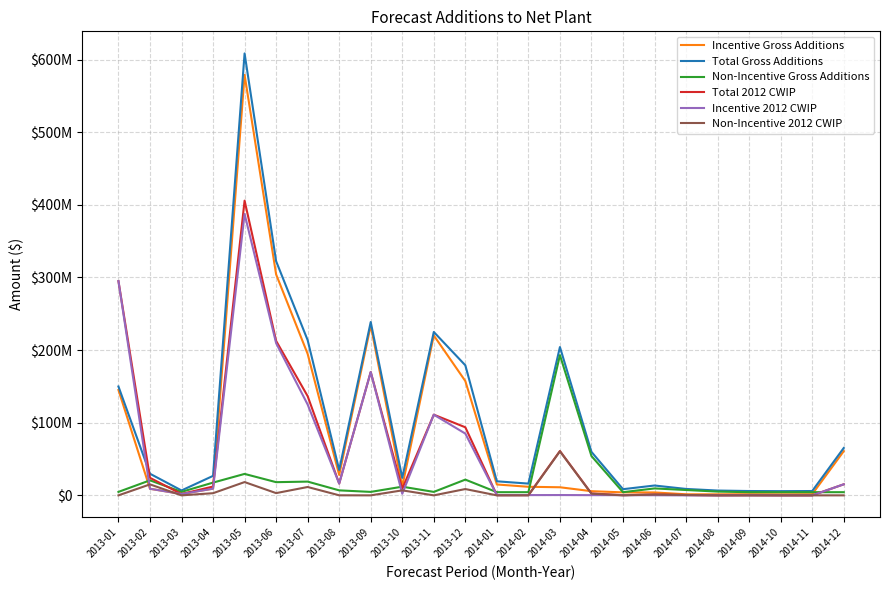

Does the chart display data point markers on the line(s)?

No